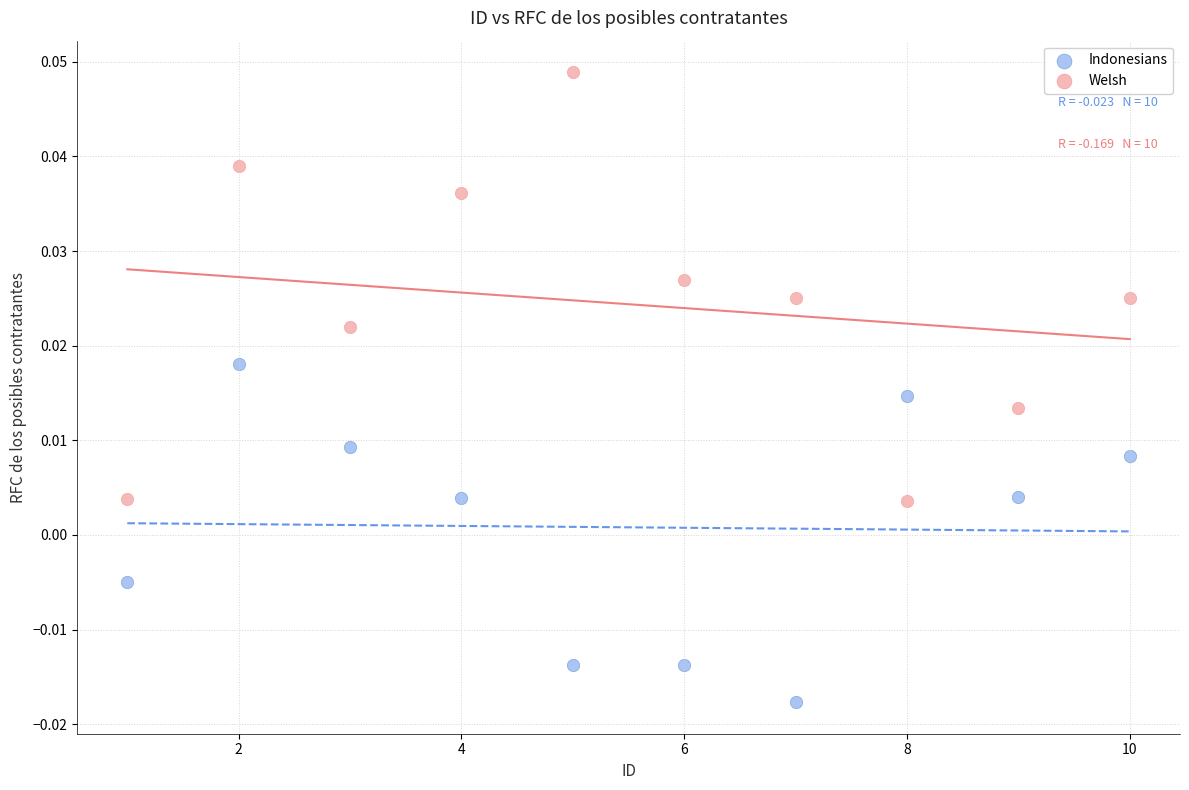

Which series reaches the maximum Y coordinate?

Welsh